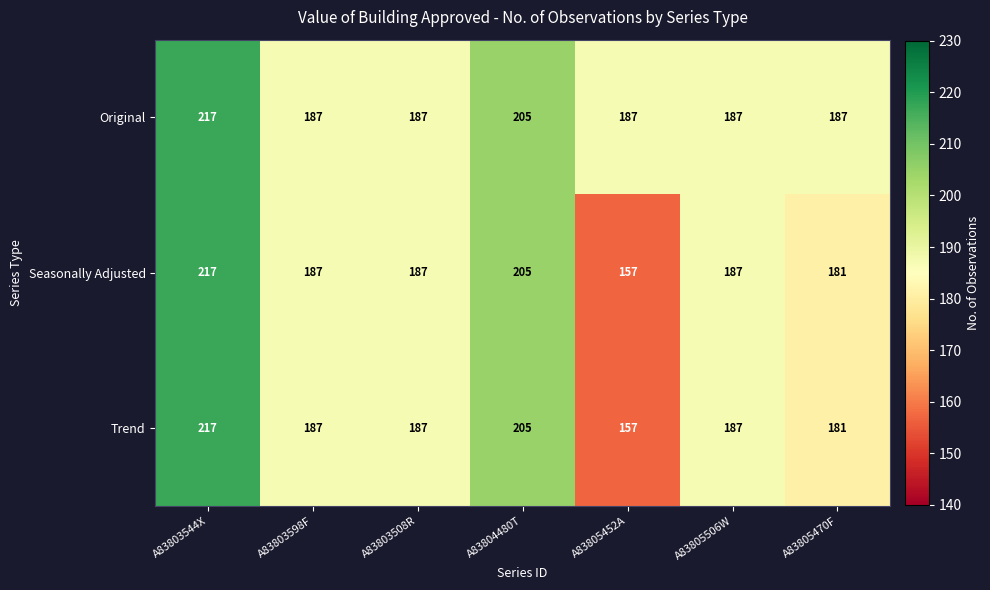

What value does the Original series have at A83805506W, to the nearest 5?

185